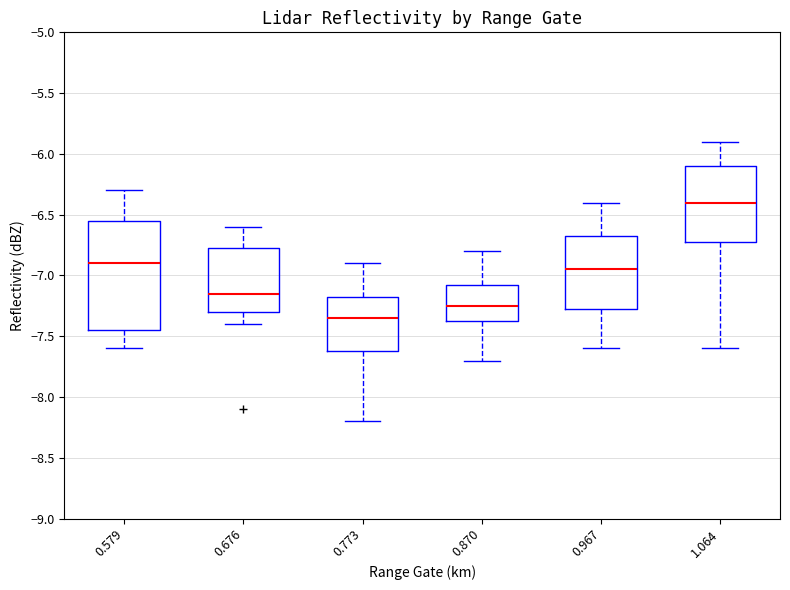

Where does the upper whisker of the box at x = 0.773 end on the y-axis? The values are not printed on the chart, so give them approximately, as read against the axis.

-6.90